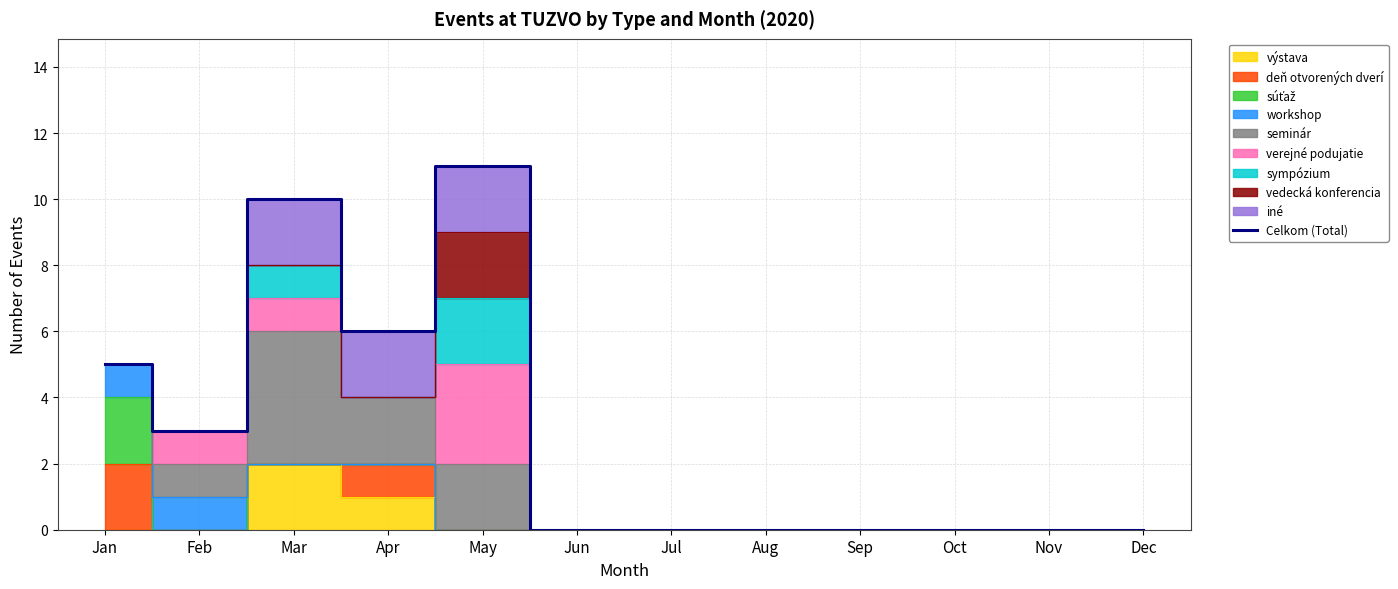

What is the difference between the second highest and minimum values?

10